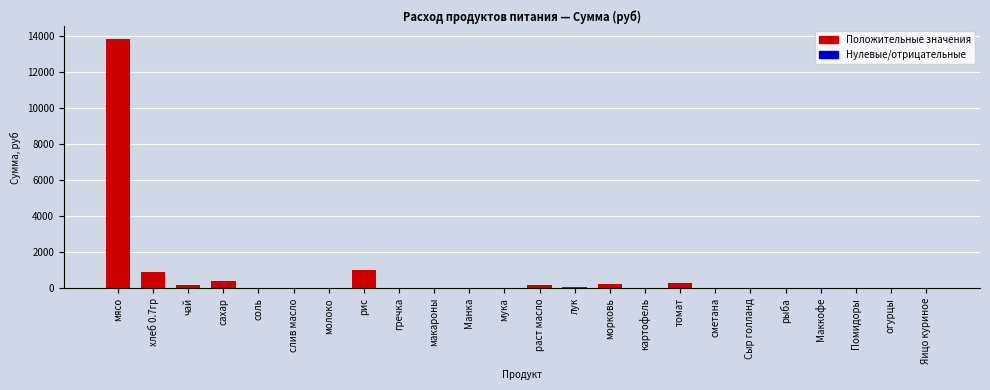

What is the sum of all values?

17112.0